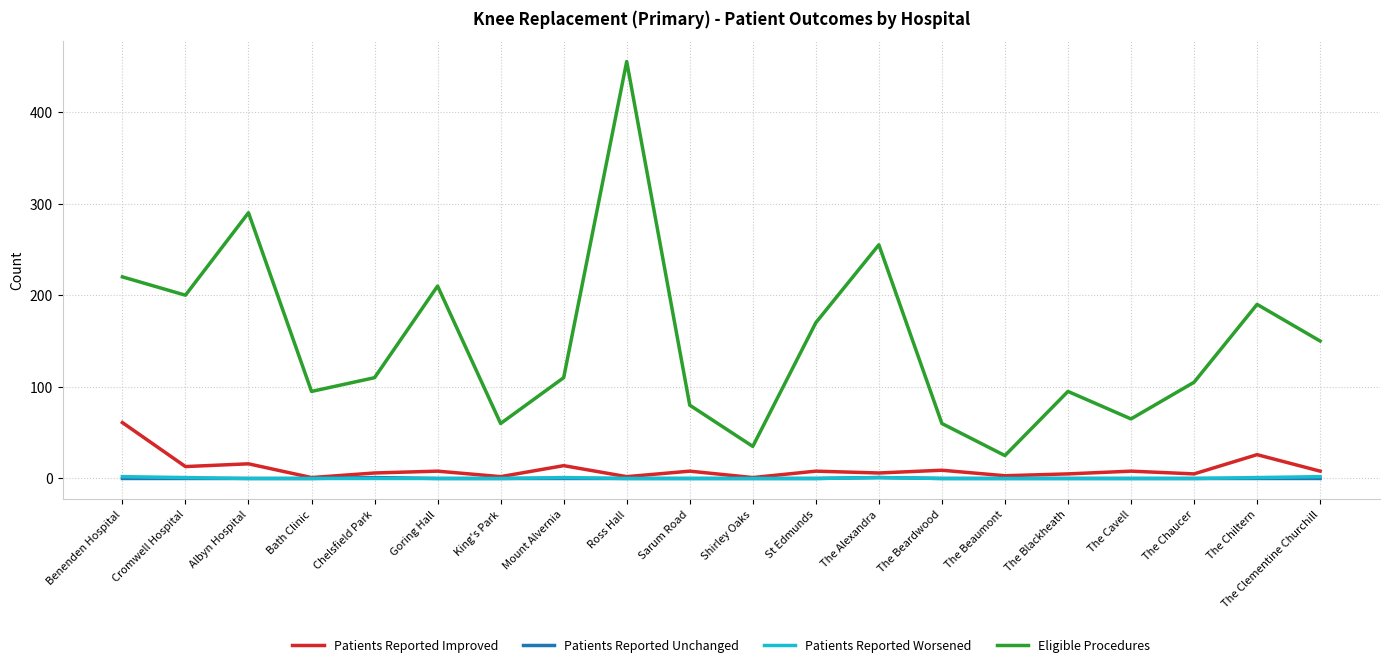

Which series has the largest range (max minus min)?

Eligible Procedures